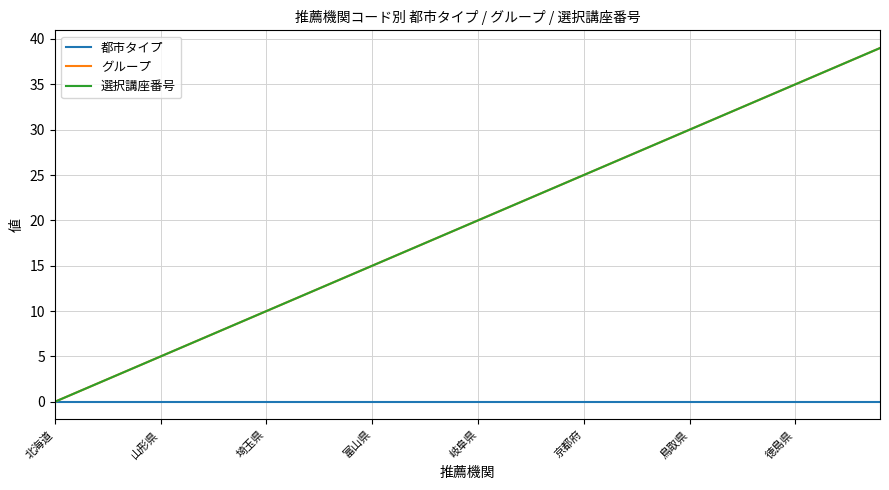

Does the chart display data point markers on the line(s)?

No